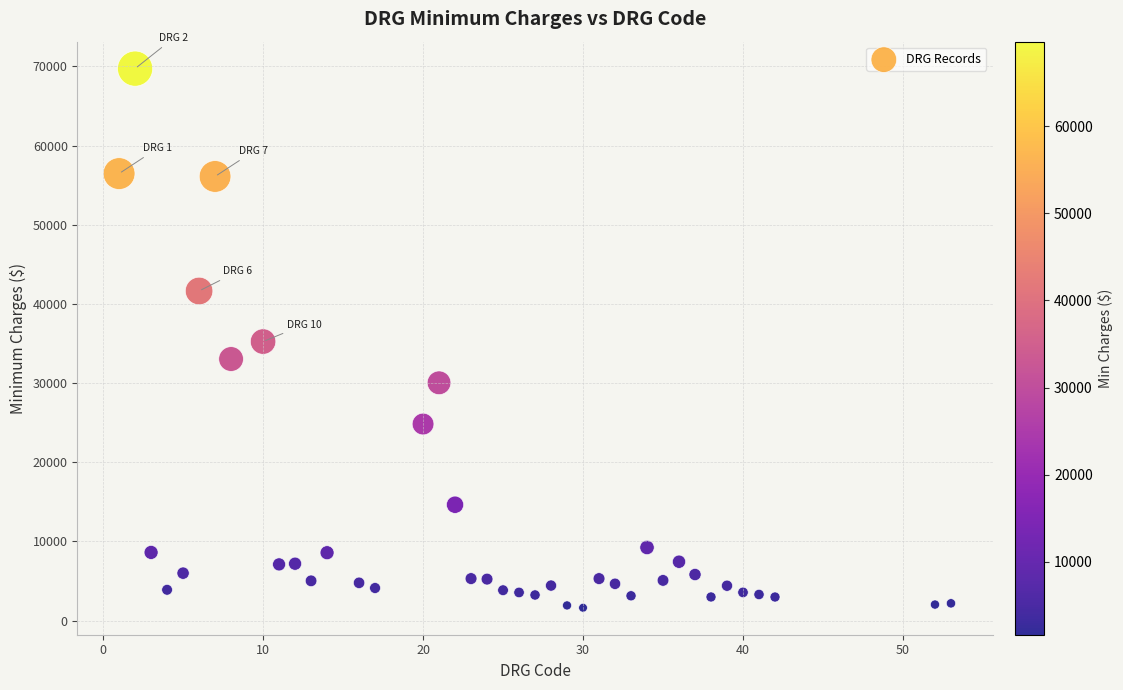

What is the range of X values (max minus min)?

52.0